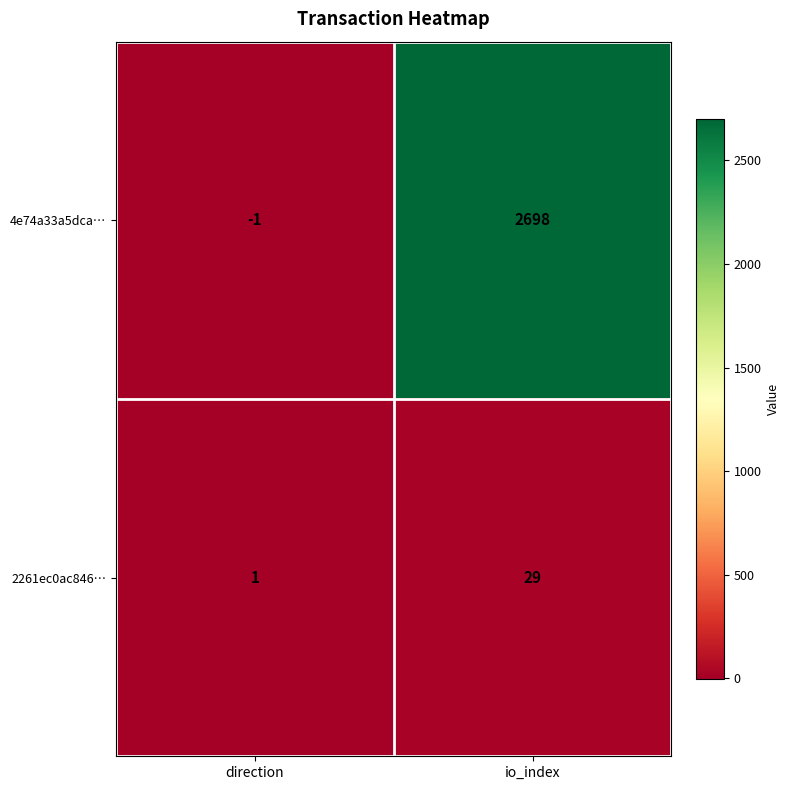

Between direction and io_index, which series saw the biggest shift?

4e74a33a5dca…